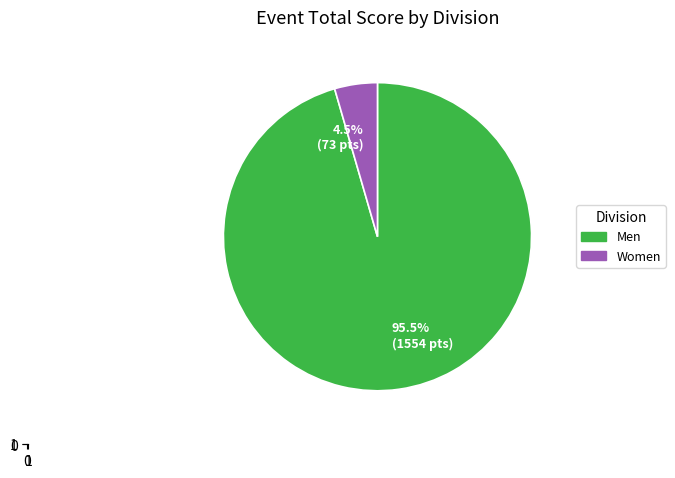

How much of the chart is everything except Women?

95.5%